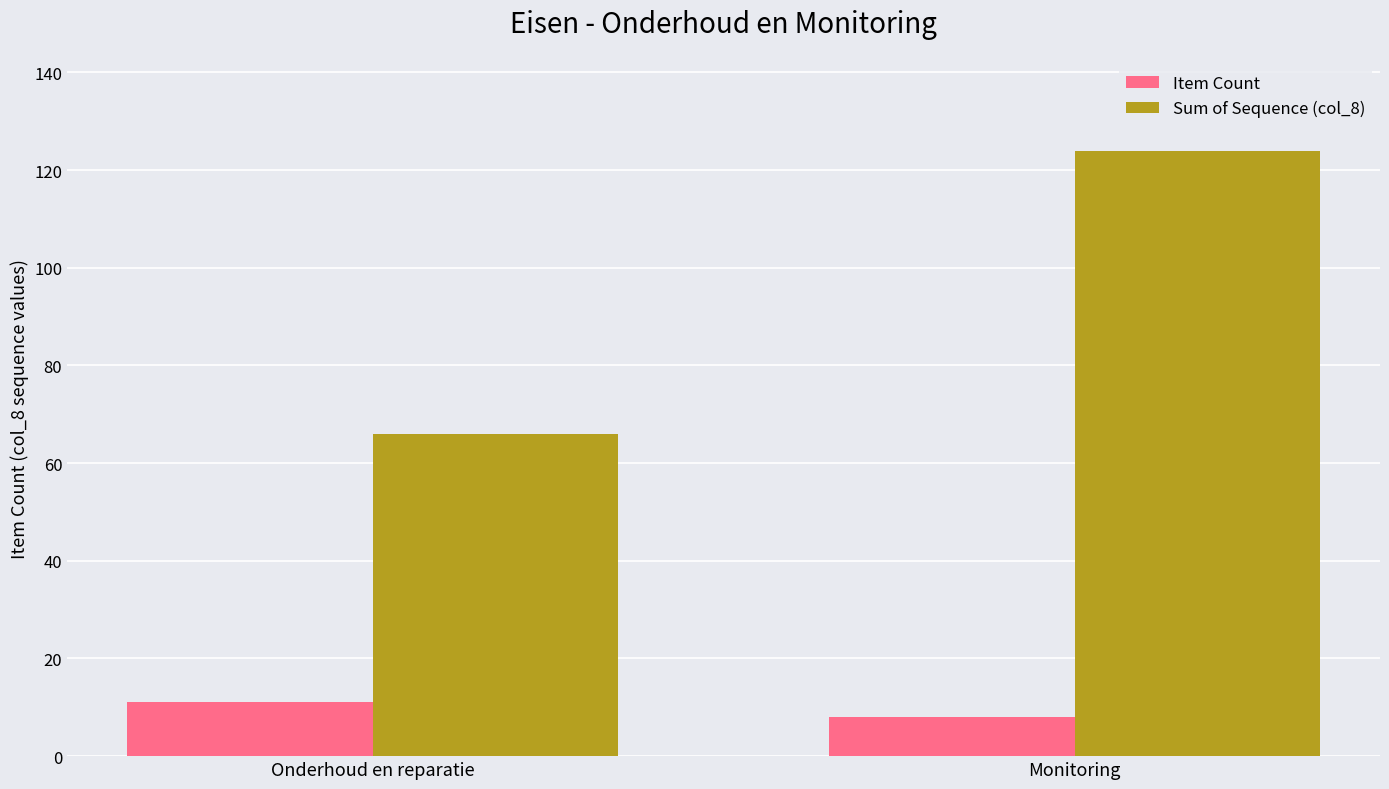

How many groups of bars are there?

2